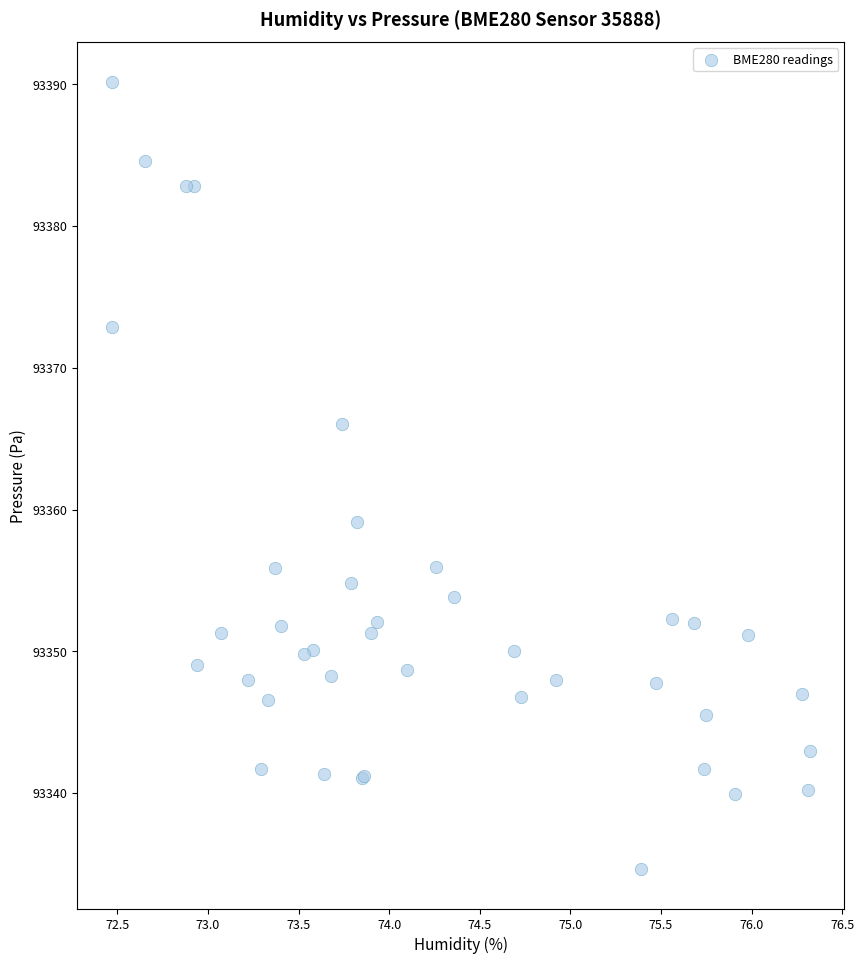

What Y value in the scatter plot is closest to 93362?

93359.1